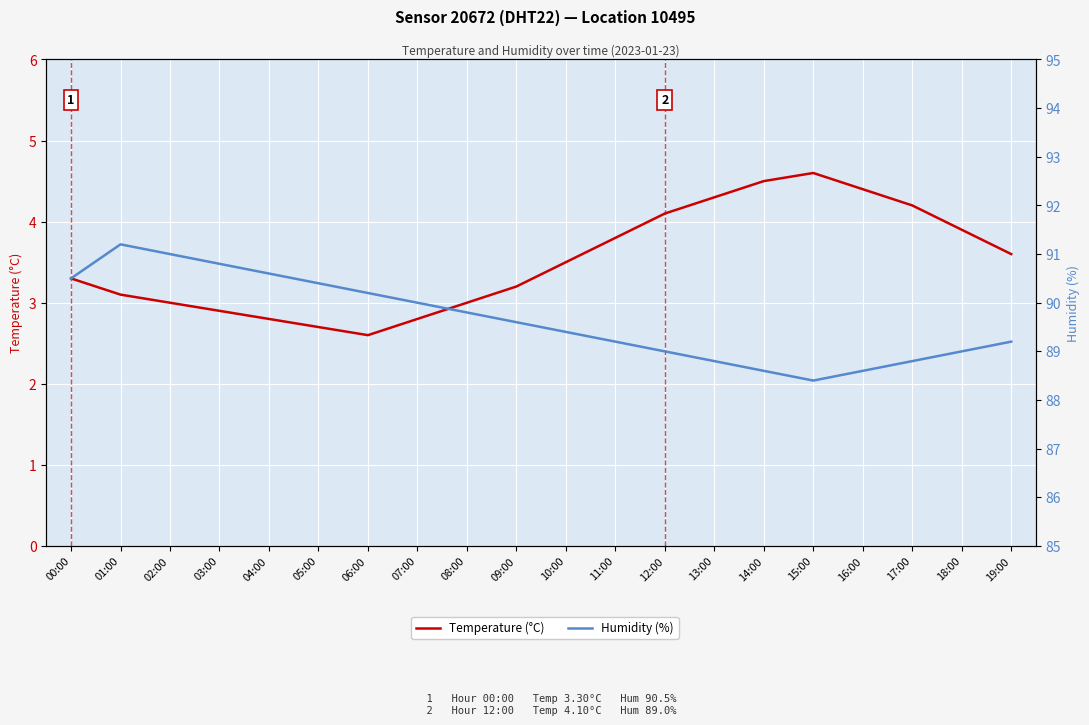

What is the spread (max minus min) of values at 15:00?

83.8